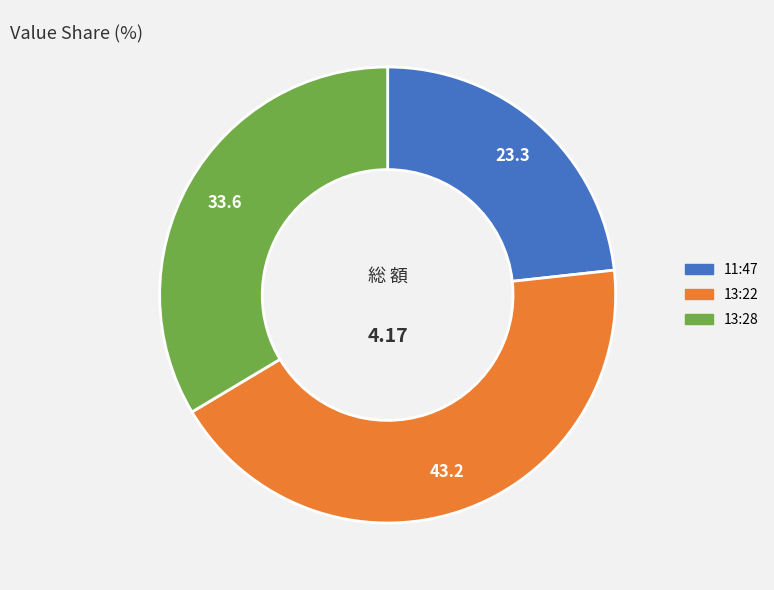

Does 11:47 represent more than half of the total?

No